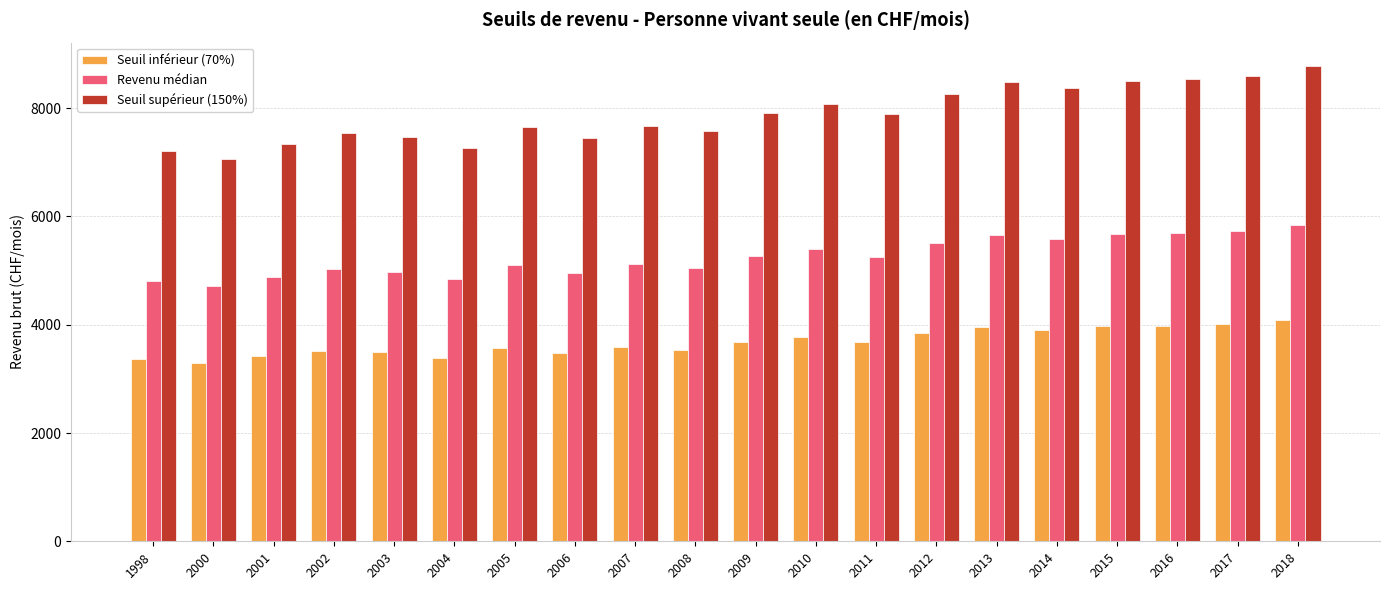

How many data points in Seuil supérieur (150%) are above 7888?

10